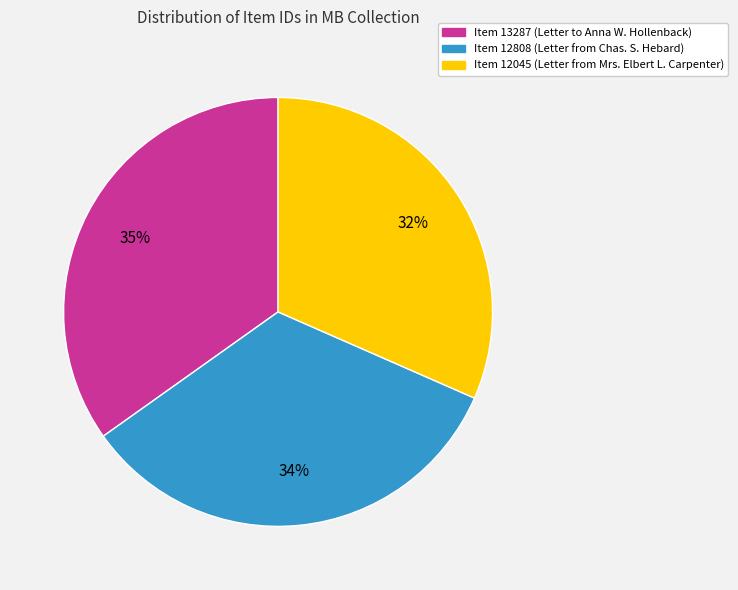

Rank the categories by value from highest to lowest.

Item 13287 (Letter to Anna W. Hollenback), Item 12808 (Letter from Chas. S. Hebard), Item 12045 (Letter from Mrs. Elbert L. Carpenter)